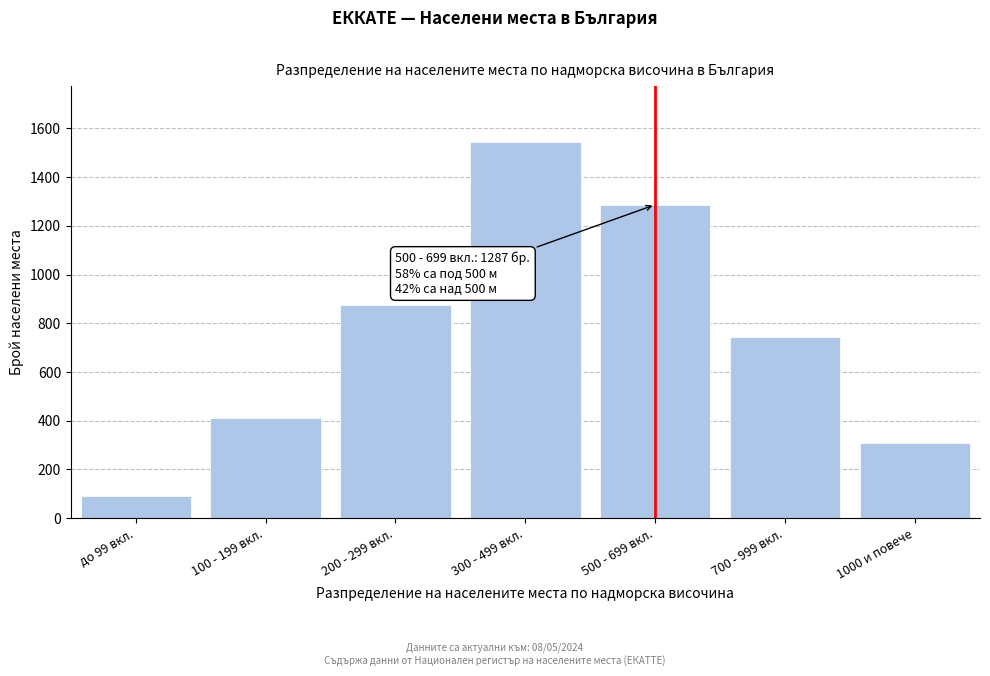

Reading left to right, transcribe all the data shown in this chart.

89	412	876	1543	1287	743	309